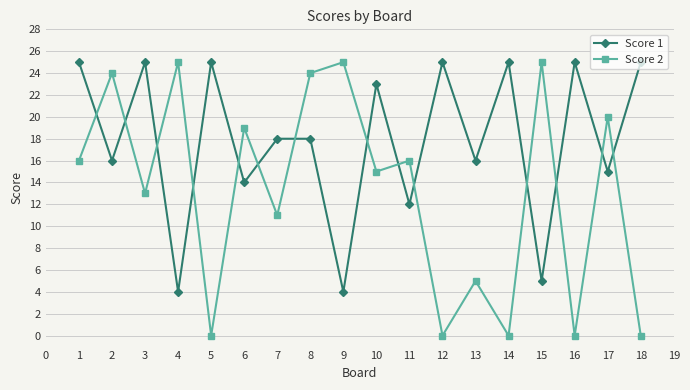

True or false: Score 1 and Score 2 cross at least once.

True